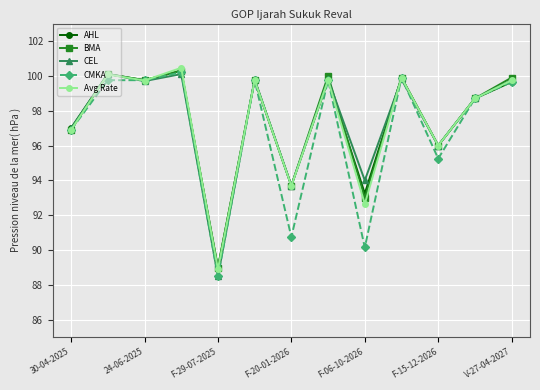

What is the value of the AHL point at the 13th from the left?

99.7